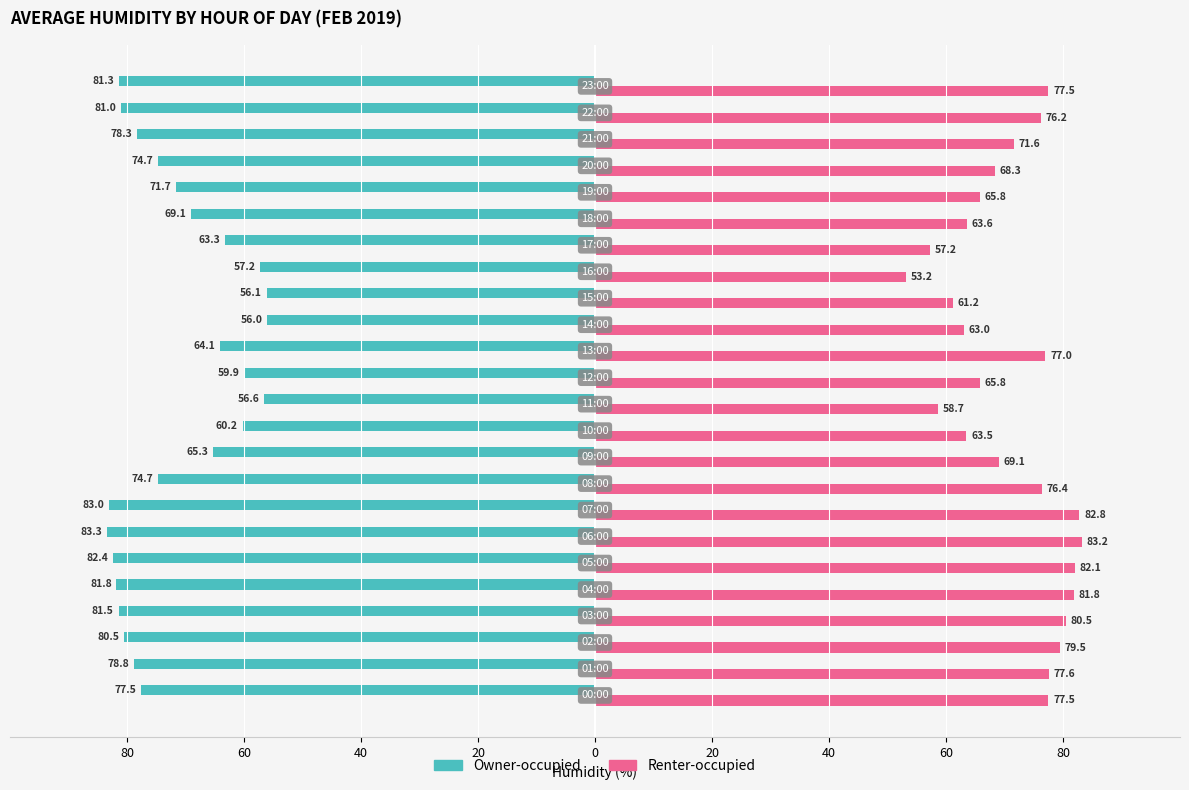

What is the difference between the second highest and second lowest values in the Owner-occupied series?

26.9